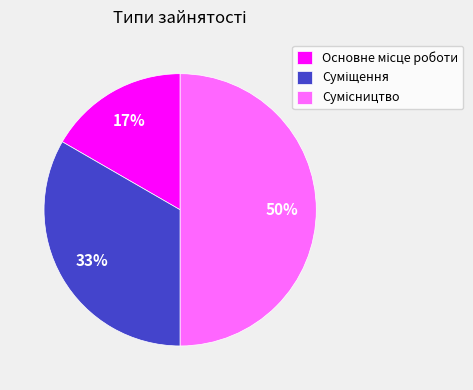

To the nearest percent, what is the average slice percentage?

33%